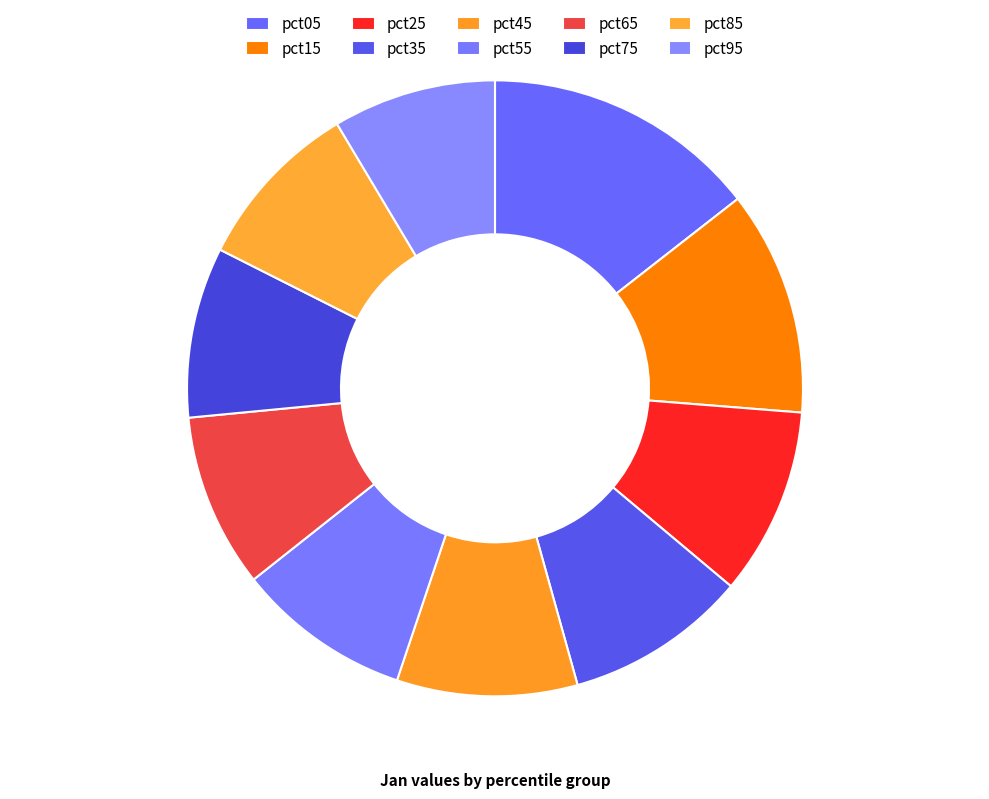

Rank the categories by value from highest to lowest.

pct05, pct15, pct25, pct35, pct45, pct55, pct65, pct85, pct75, pct95